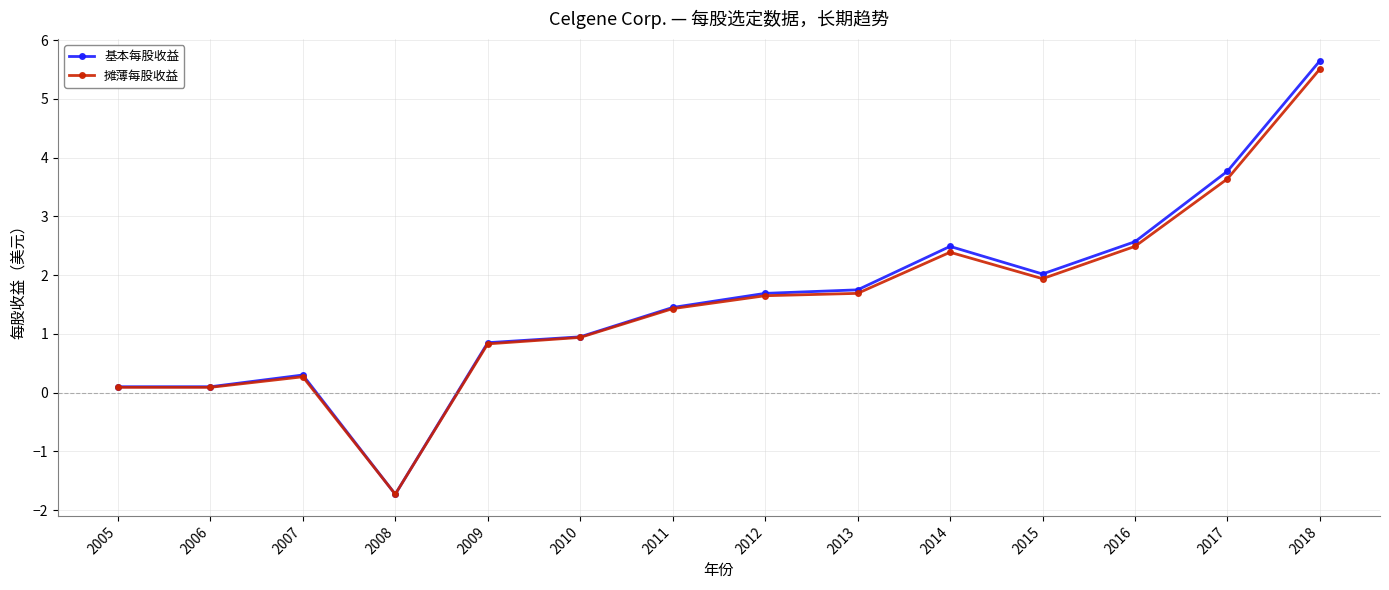

How many data points in 基本每股收益 are less than 1?

6